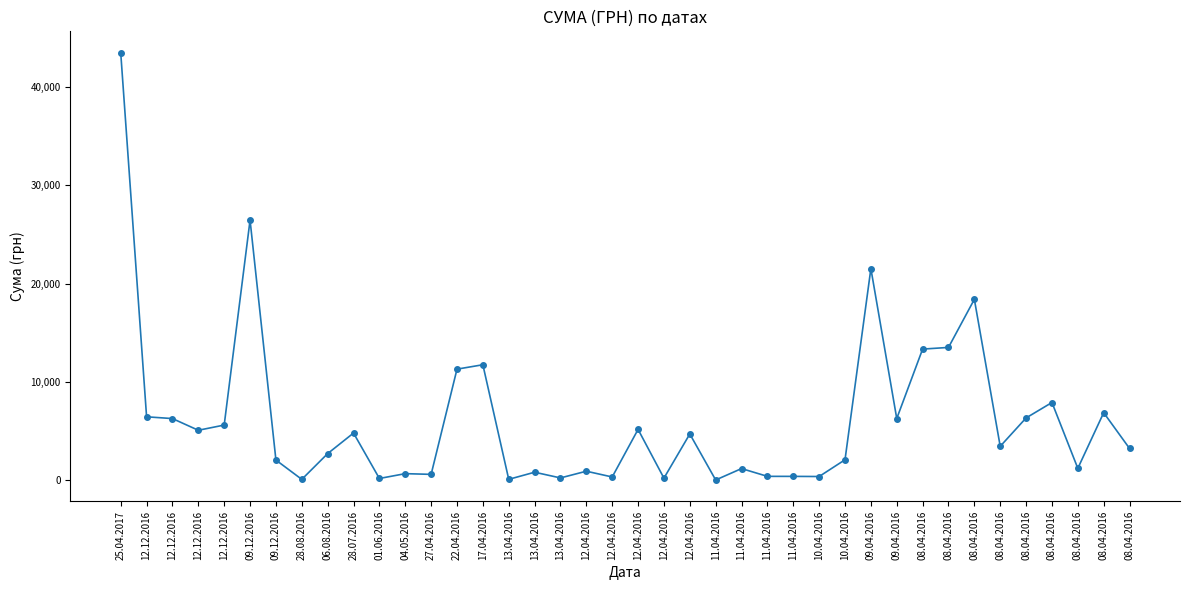

How many values exceed 3447?

20